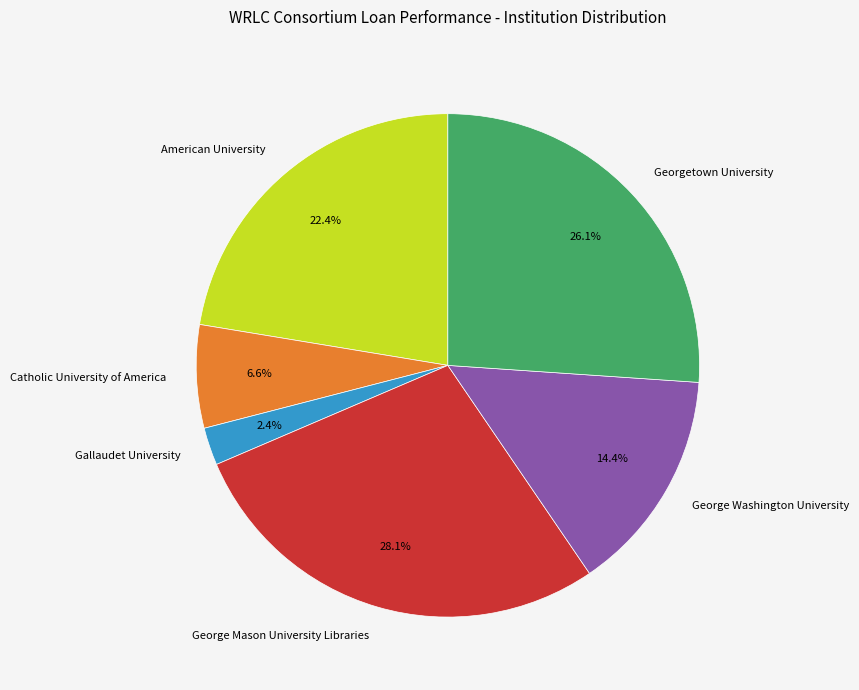

Which category has the biggest portion of the pie?

George Mason University Libraries